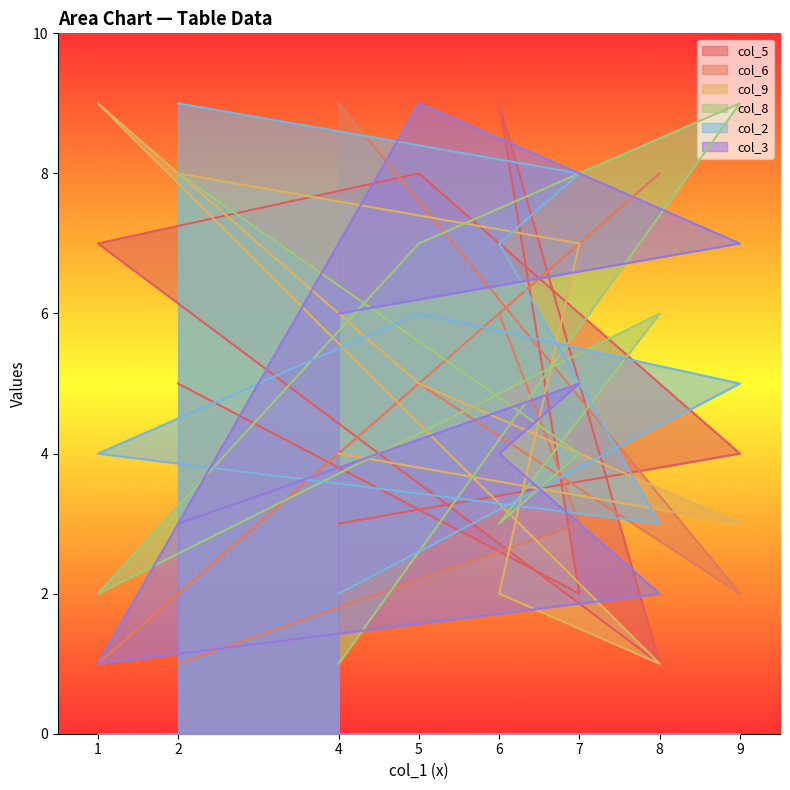

How many intersections are there between col_9 and col_2?

3